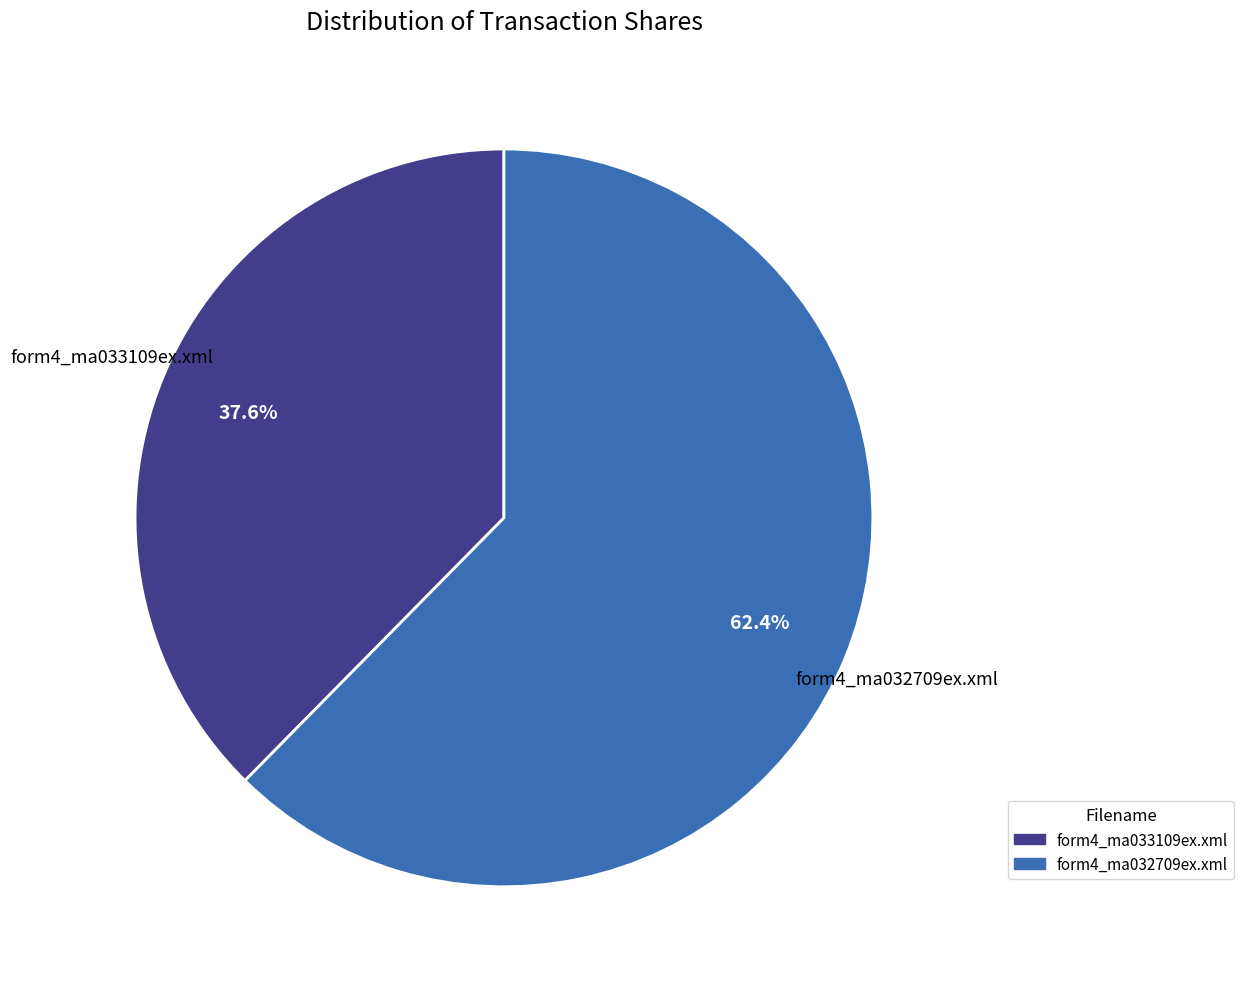

Which slice is the largest?

form4_ma032709ex.xml